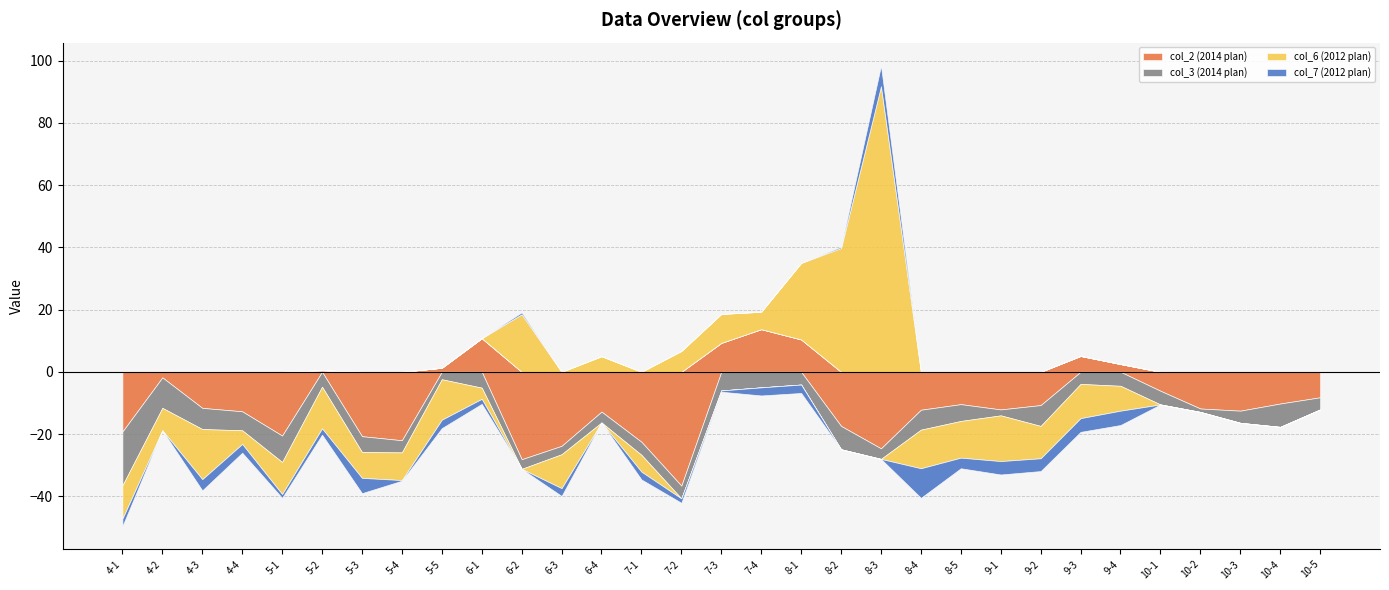

The col_3 (2014 plan) series shows -0.5 at 10-2. True or false?

False